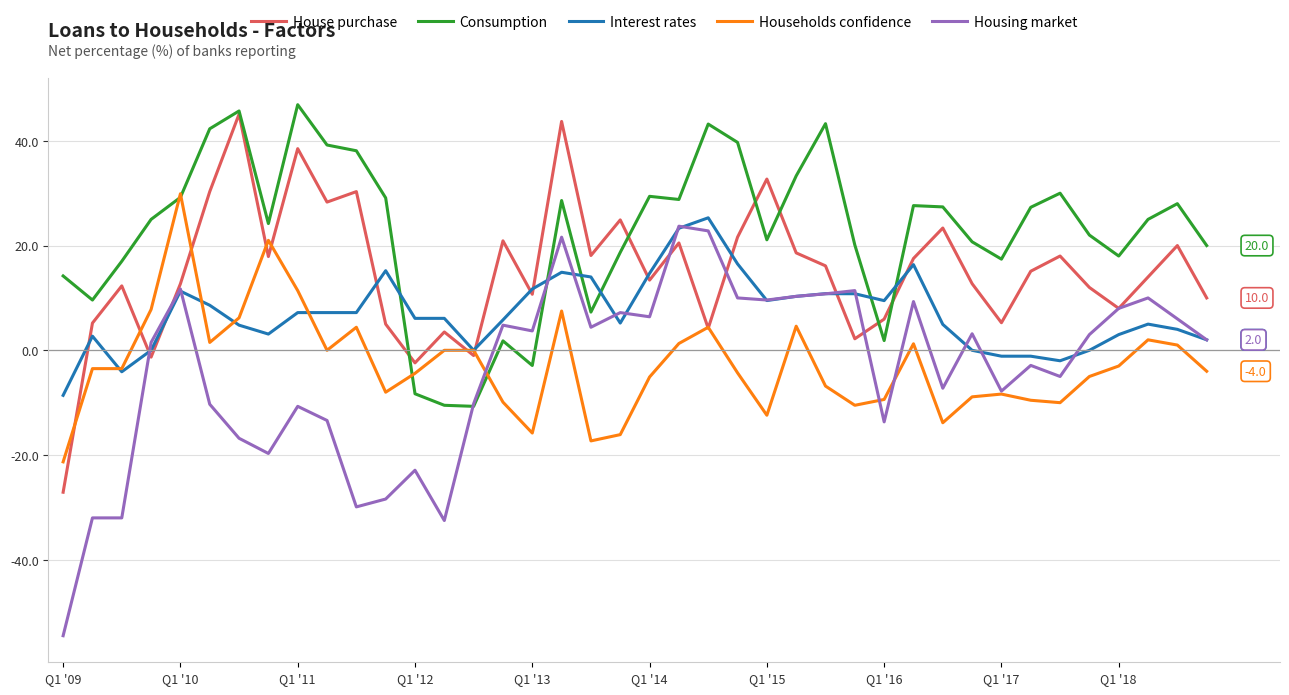

True or false: Interest rates and Housing market cross at least once.

True